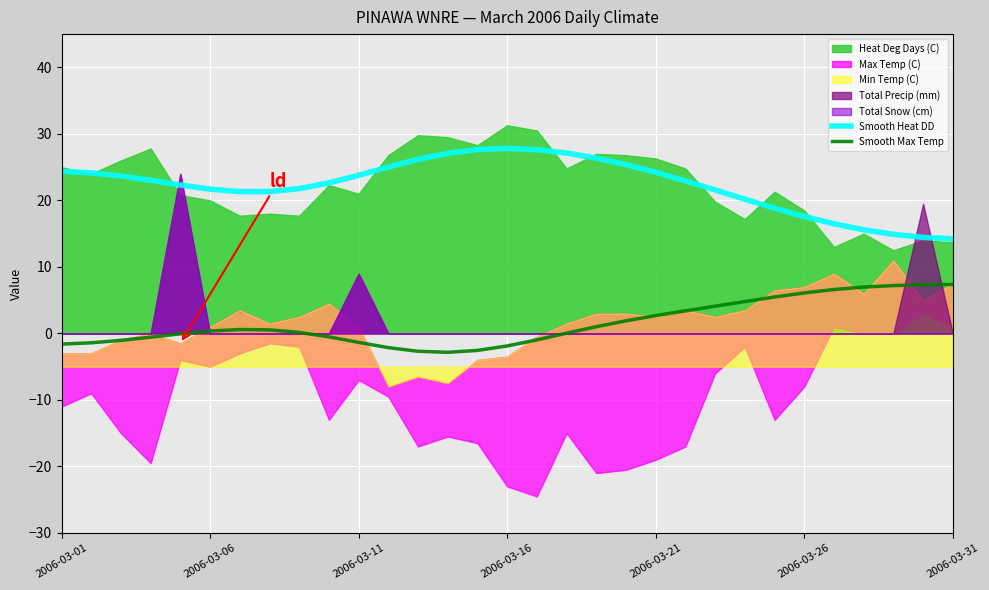

True or false: Smooth Heat DD and Smooth Max Temp cross at least once.

False